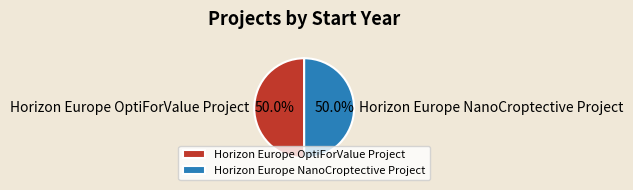

What percentage is the Horizon Europe OptiForValue Project slice, to the nearest percent?

50%